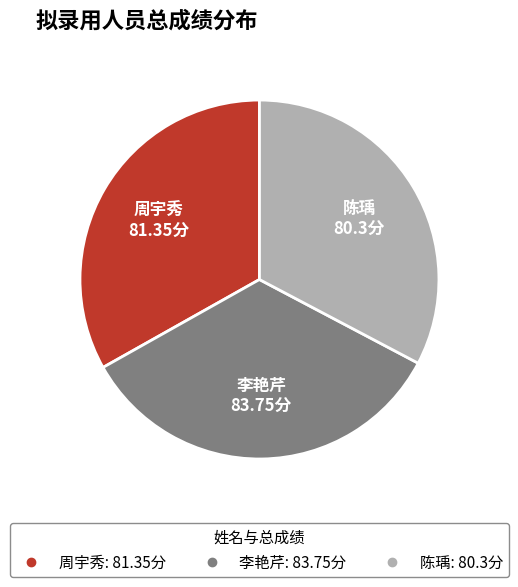

Approximately how many times larger is the value at 周宇秀 compared to 李艳芹?

1.0